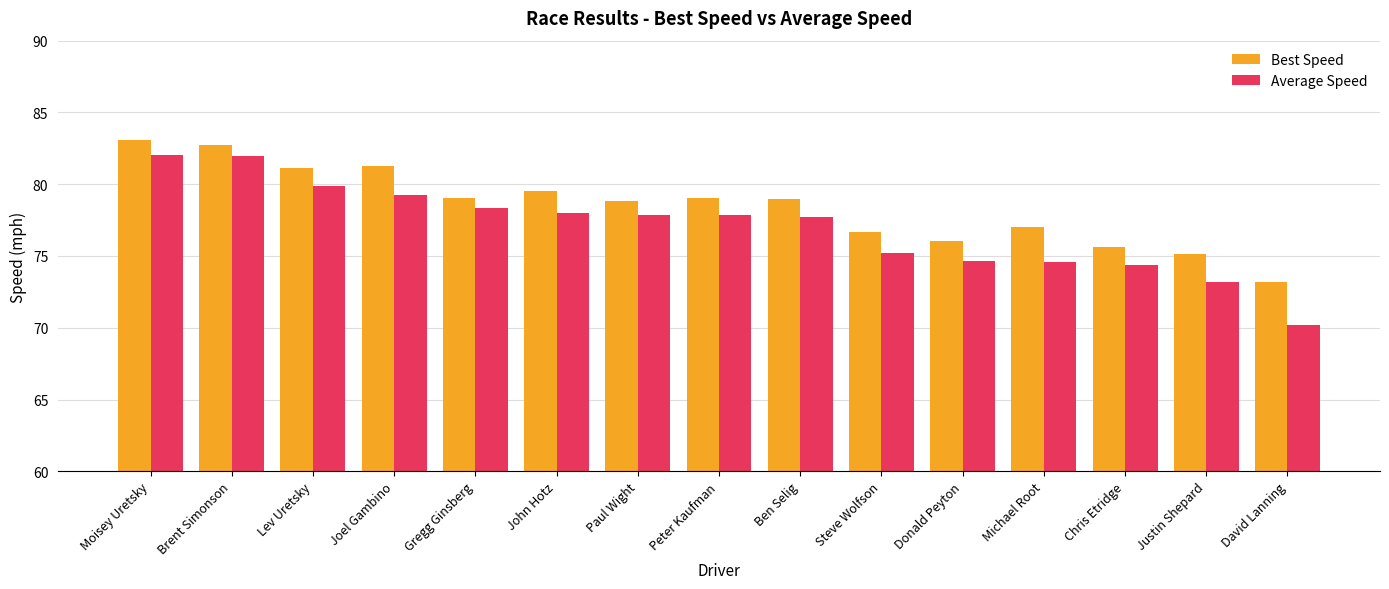

Is it true that Average Speed equals 79.2 at Joel Gambino?

True